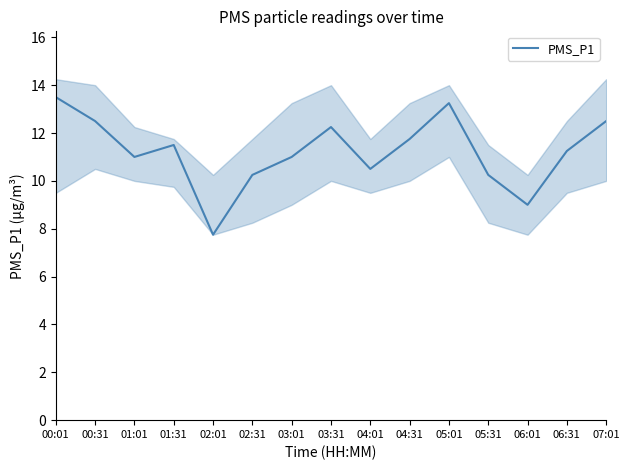

What is the approximate value at 00:01?

13.5